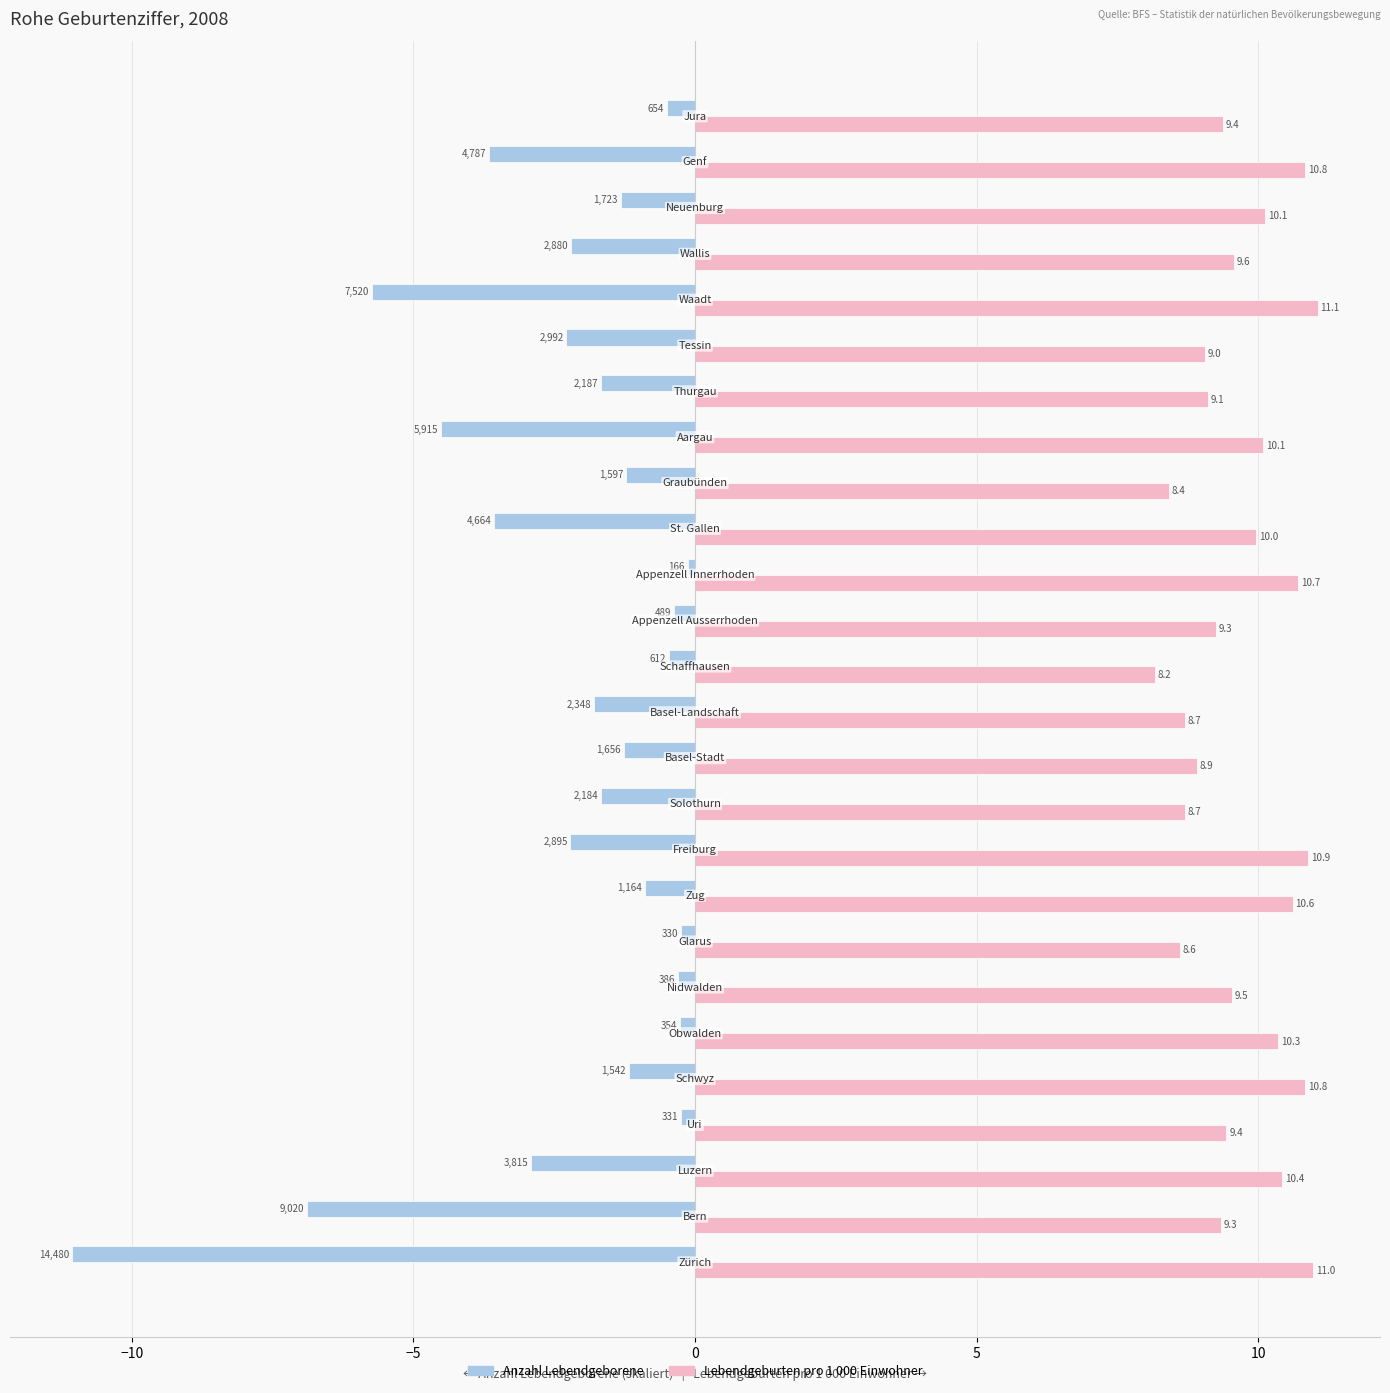

What is the greatest value displayed?

11.1